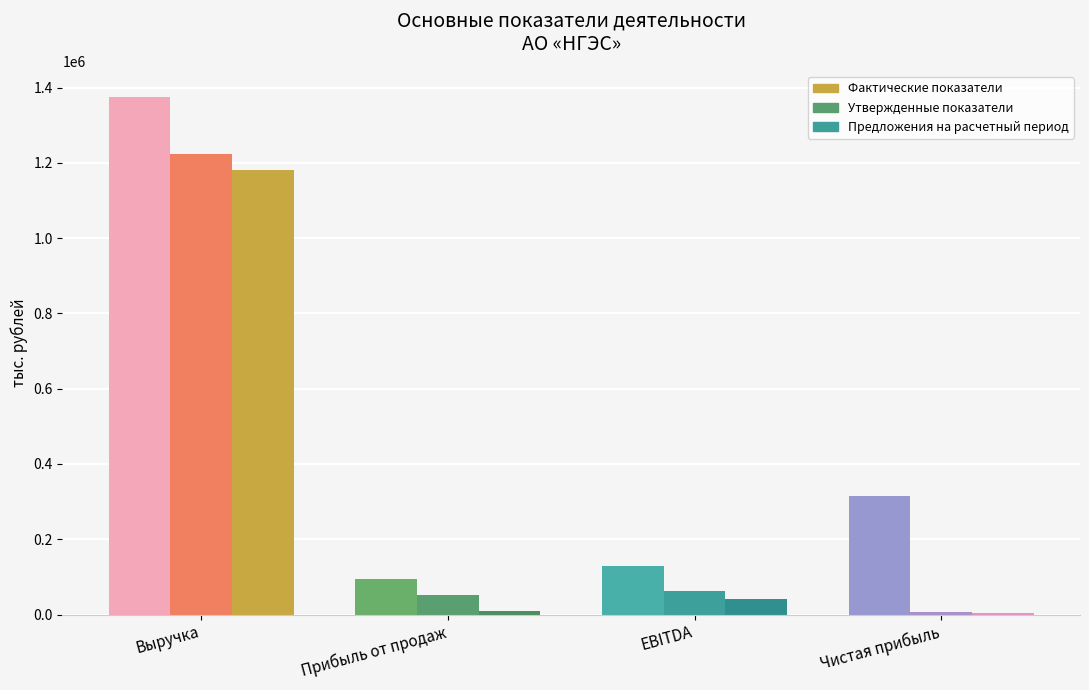

The value of Фактические показатели at EBITDA is 54764.4. True or false?

False